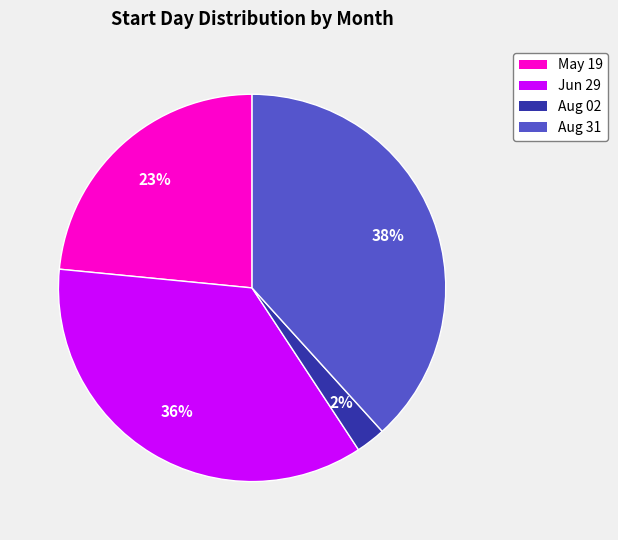

To the nearest percent, what is the difference between the largest and smallest slice percentages?

36%